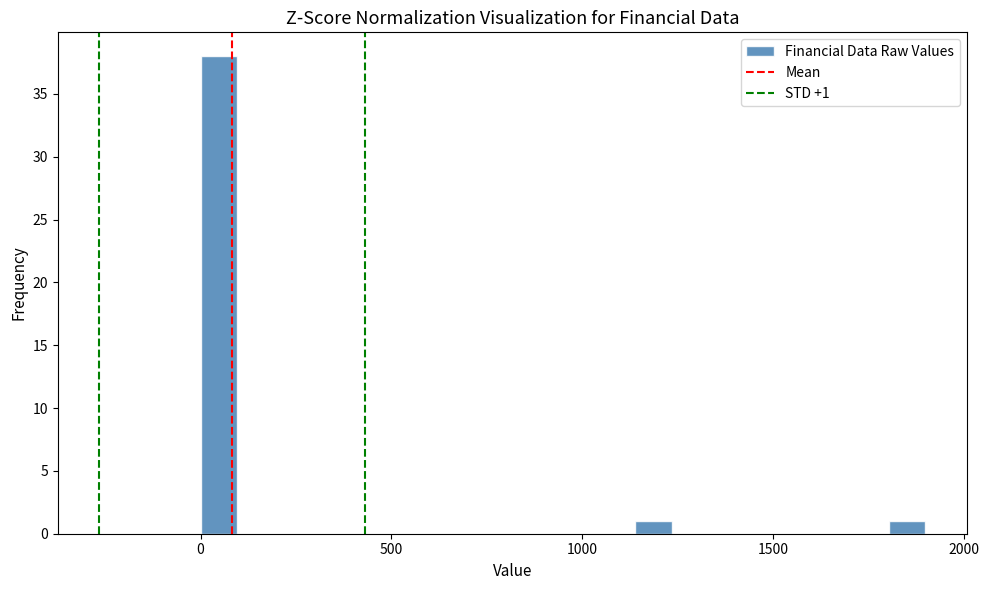

Read against the x-axis, roughly where is the centre of the tallest bar?

50